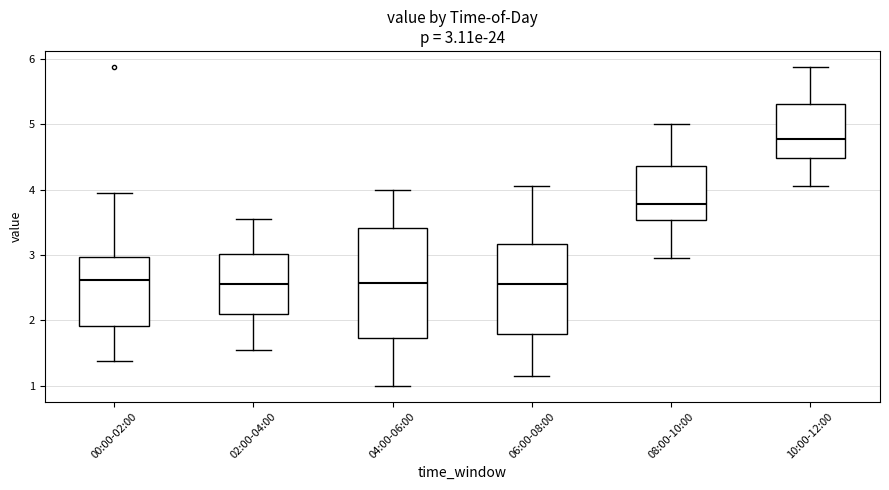

Which box has the highest median line?

10:00-12:00